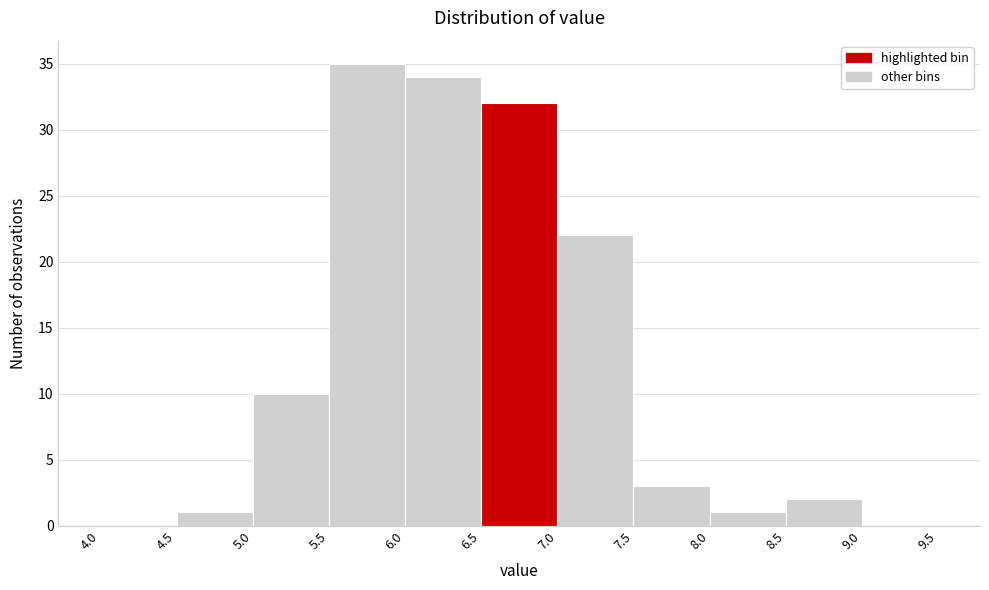

Reading left to right, transcribe this chart: for each bar, give the range it covers on the x-axis and its height. The values are not printed on the chart, so give them approximately, as read against the axis.

4.0 to 4.5: 0
4.5 to 5.0: 1
5.0 to 5.5: 10
5.5 to 6.0: 35
6.0 to 6.5: 34
6.5 to 7.0: 32
7.0 to 7.5: 22
7.5 to 8.0: 3
8.0 to 8.5: 1
8.5 to 9.0: 2
9.0 to 9.5: 0